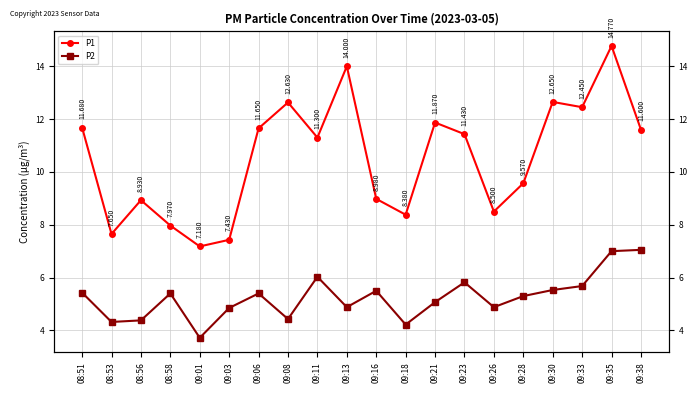

Where is P1 nearest to the value 10?

09:28